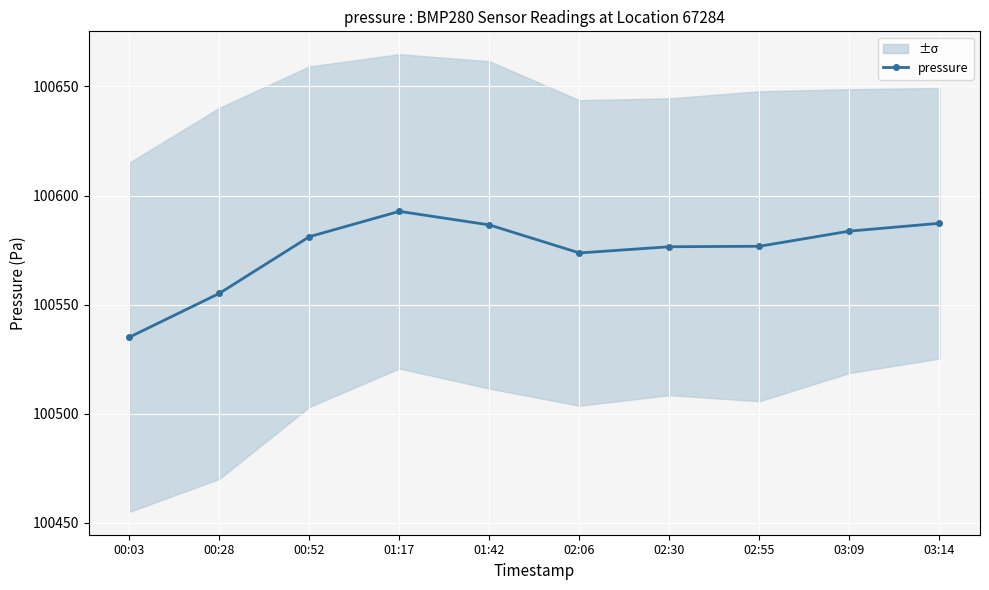

What is the sum of the values at 00:03 and 00:28?

201090.2